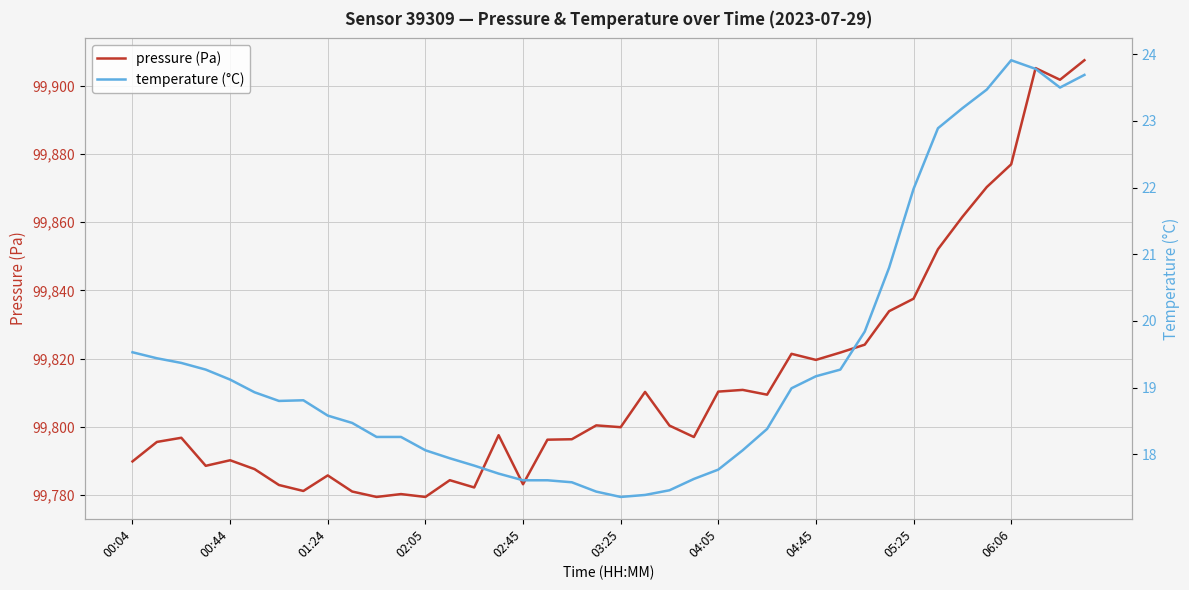

The value of temperature (°C) at 14 is 17.8. True or false?

True